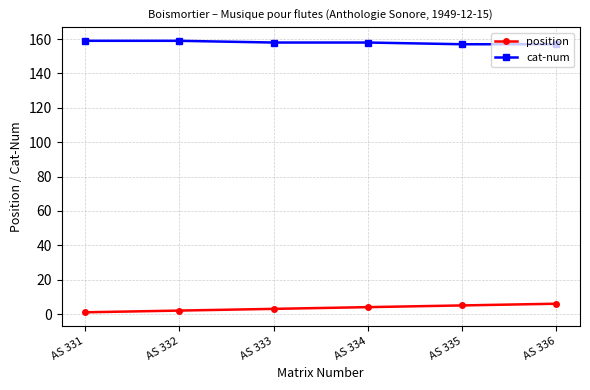

The position series shows 6 at AS 336. True or false?

True